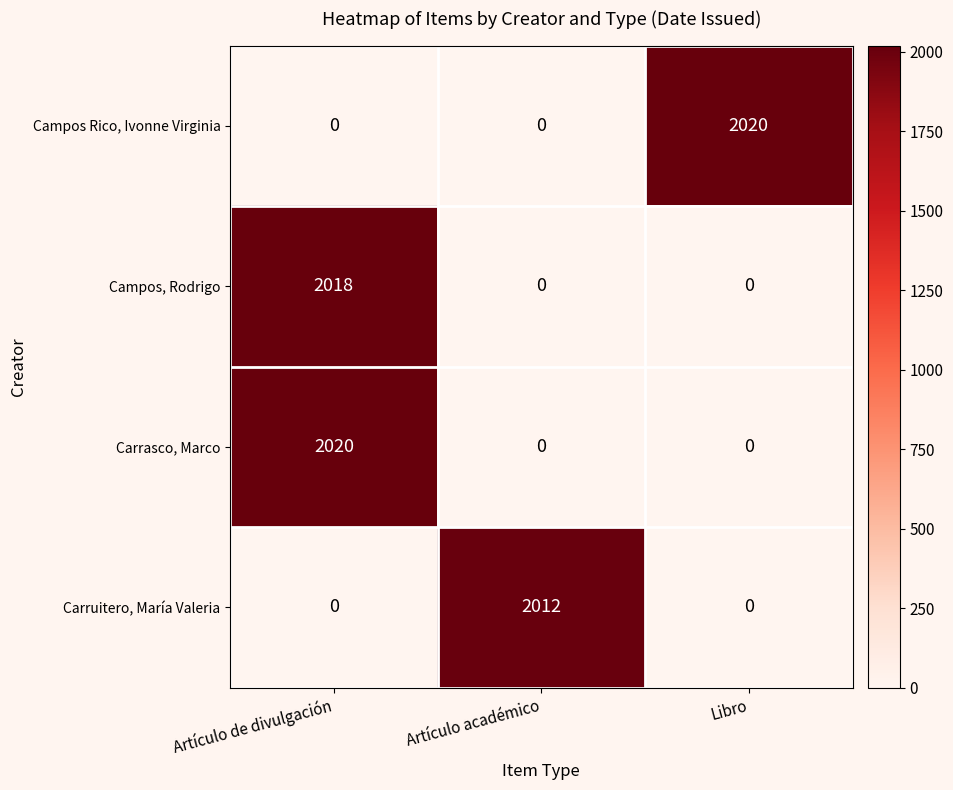

How many Carruitero, María Valeria values are between 0 and 2012?

3